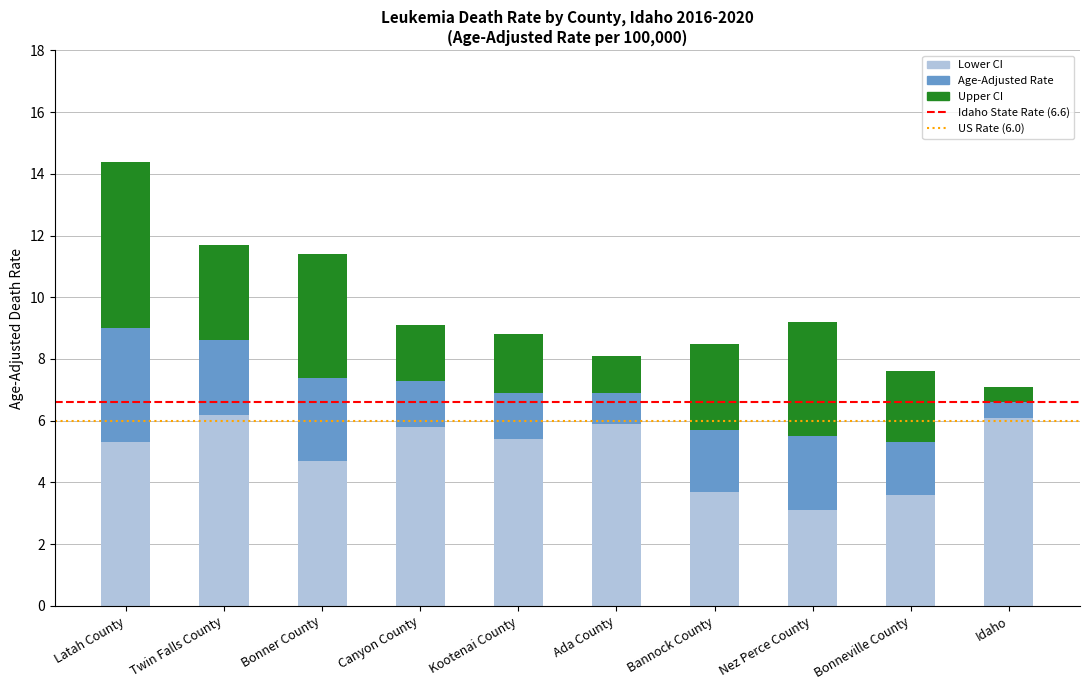

The Lower CI series shows 6.1 at Idaho. True or false?

True